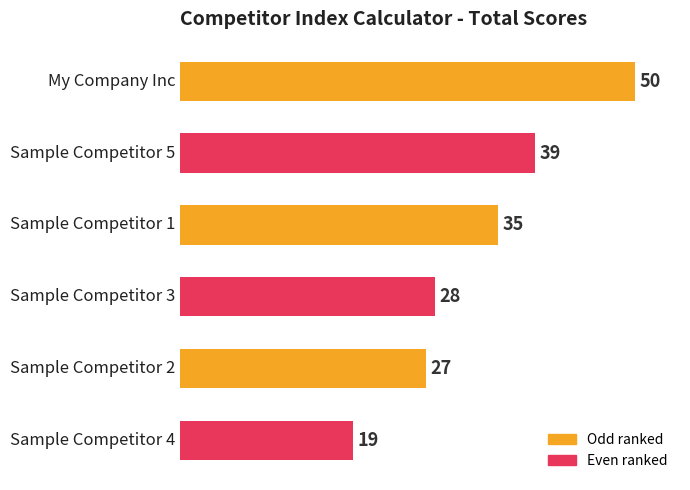

What is the difference between the maximum and minimum values?

31